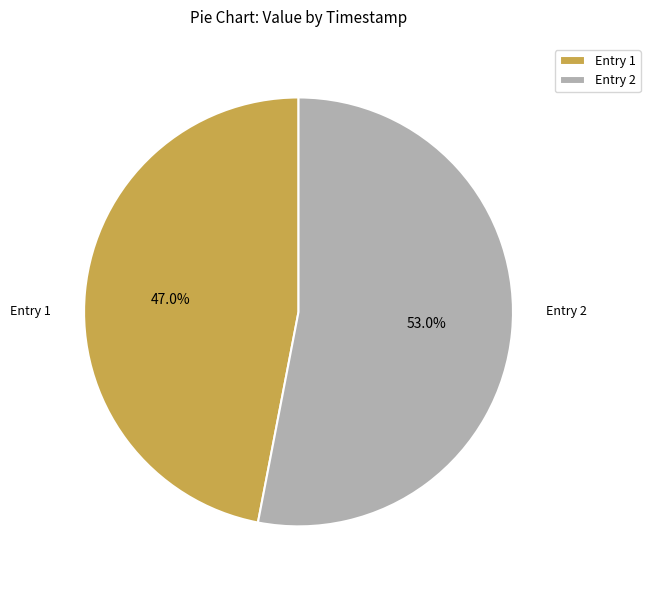

What is the smallest slice in the pie chart?

Entry 1